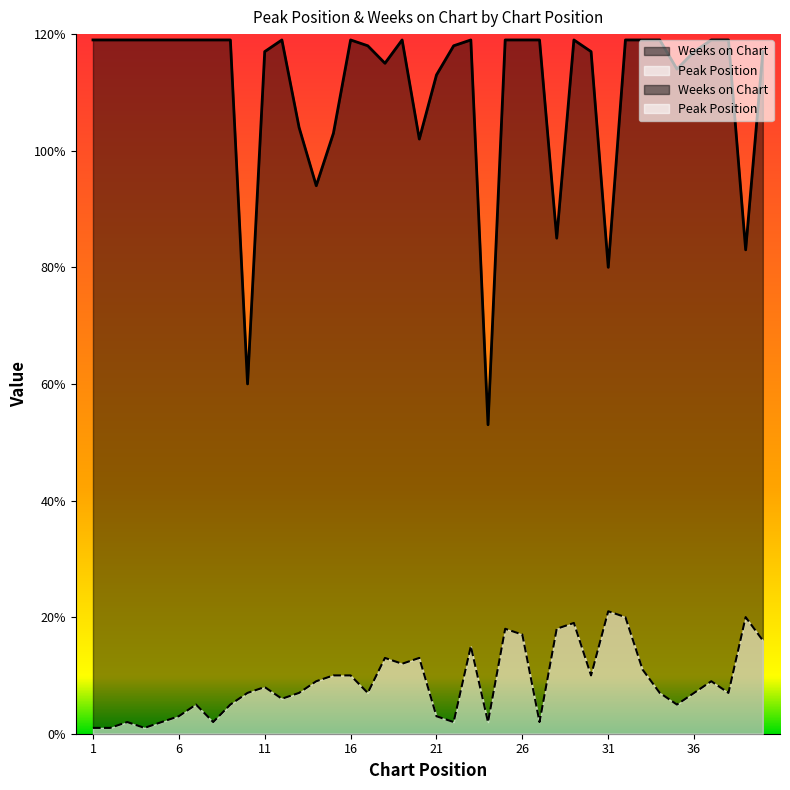

True or false: Weeks on Chart has a value of 81 at 9.

False